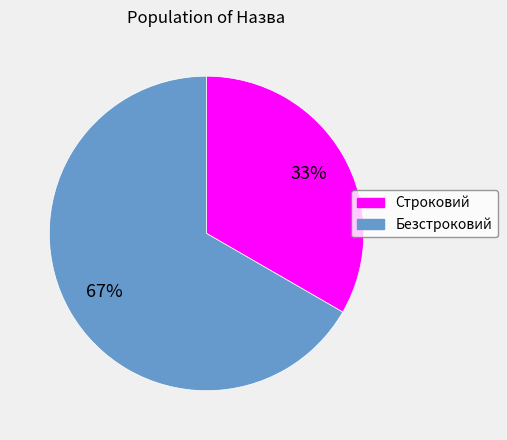

Does any single category account for the majority?

Yes